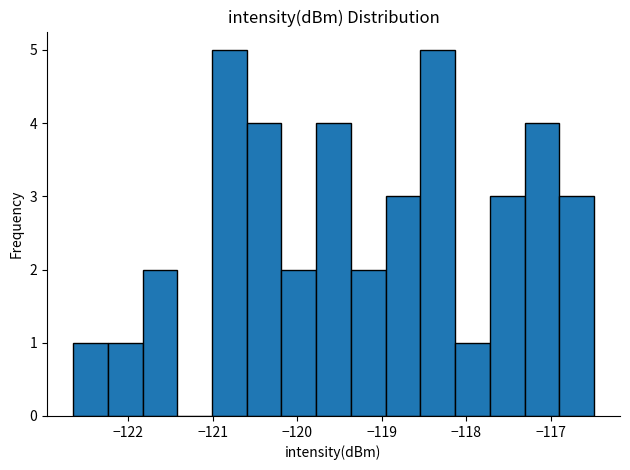

Reading left to right, list every bar in this chart as the range it spans on the x-axis followed by its height. Neither the bar edges nor the heights are printed on the chart, so give them approximately, as read against the axes.

-122.7 to -122.2: 1
-122.2 to -121.8: 1
-121.8 to -121.4: 2
-121.4 to -121.0: 0
-121.0 to -120.6: 5
-120.6 to -120.2: 4
-120.2 to -119.8: 2
-119.8 to -119.4: 4
-119.4 to -119.0: 2
-119.0 to -118.5: 3
-118.5 to -118.1: 5
-118.1 to -117.7: 1
-117.7 to -117.3: 3
-117.3 to -116.9: 4
-116.9 to -116.5: 3